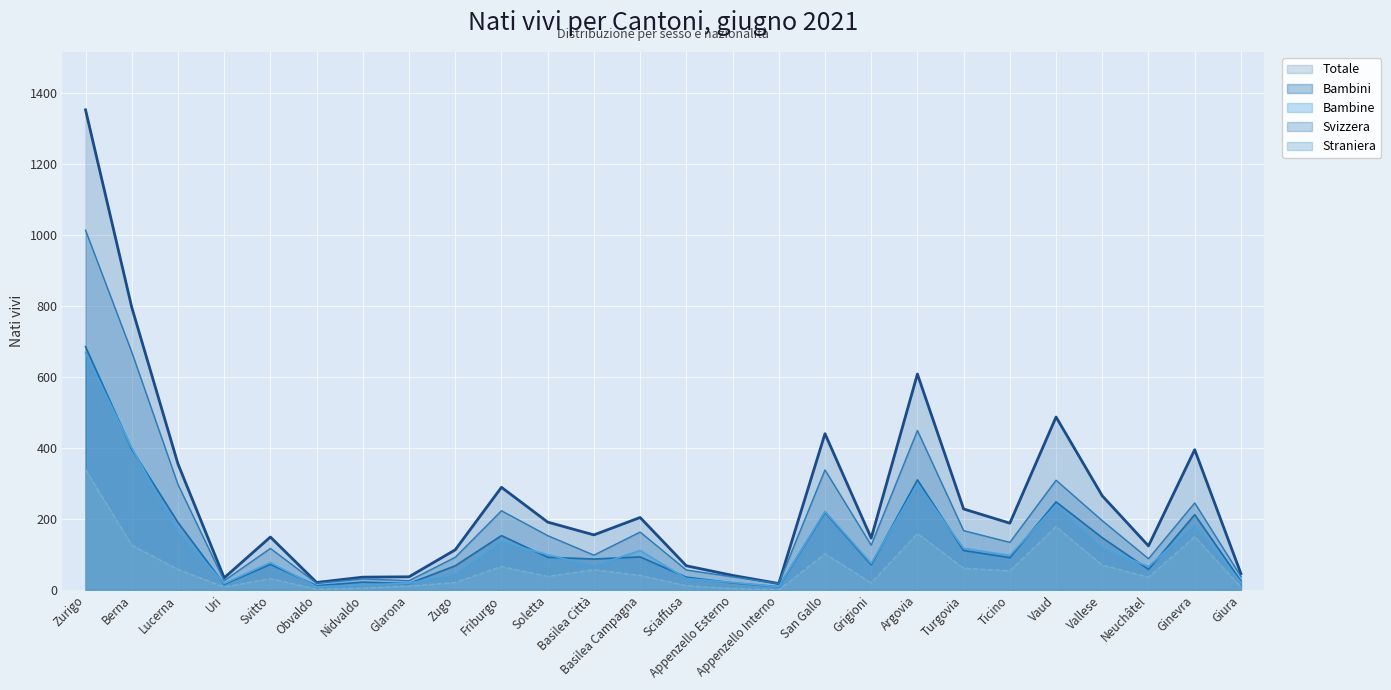

True or false: Totale has a value of 149 at Svitto.

True